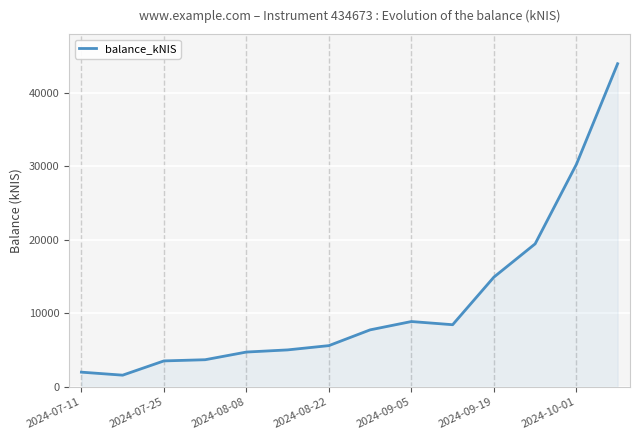

True or false: there are more than 0 points higher than both neighbors.

True